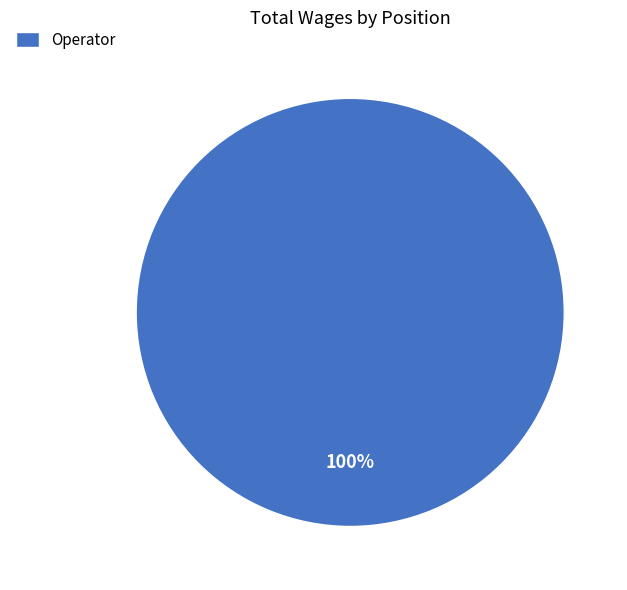

How many slices are in this pie chart?

1